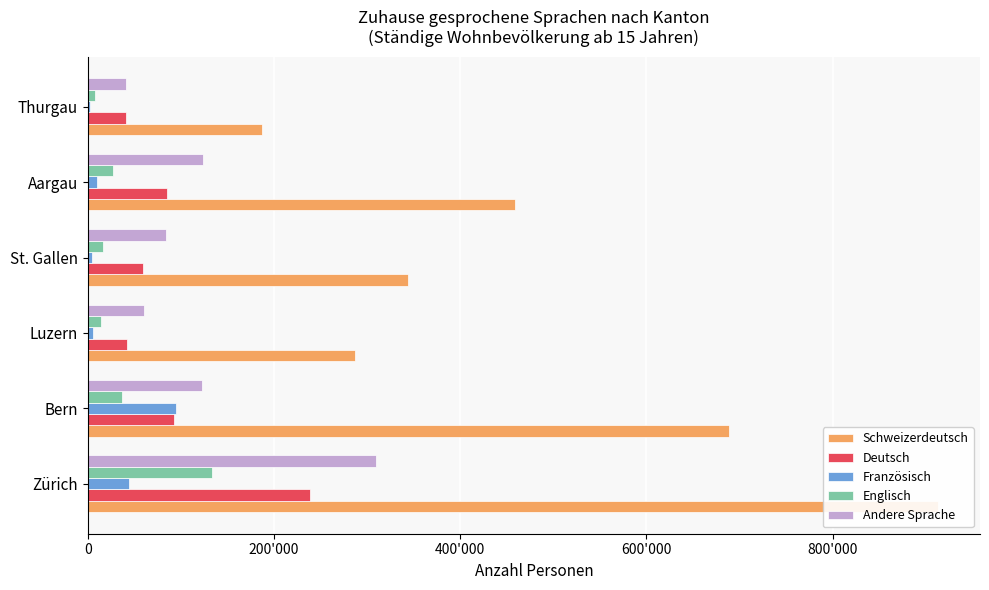

Reading left to right, list all the values displayed in this chart.

Schweizerdeutsch: 912687.9	688840.5	287032.8	344457.2	458584.2	187649.8
Deutsch: 239221.4	92420.9	41740.8	58836.5	85182.9	41526.5
Französisch: 43920.1	95279.4	5336.4	4385.5	9901.0	2120.5
Englisch: 133921.1	37089.7	14524.8	16009.6	27578.1	7669.4
Andere Sprache: 309627.7	122426.0	60876.6	84432.8	124005.8	40730.9